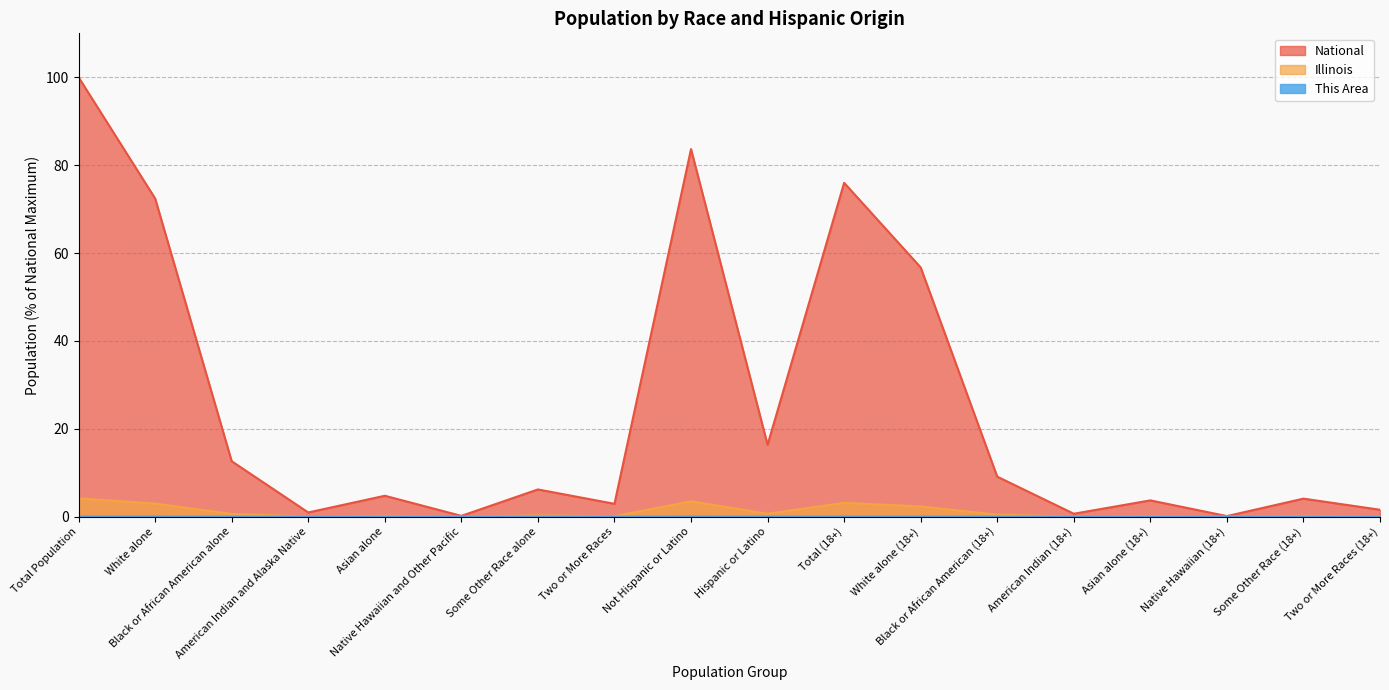

At which category is the sum across all series the highest?

Total Population